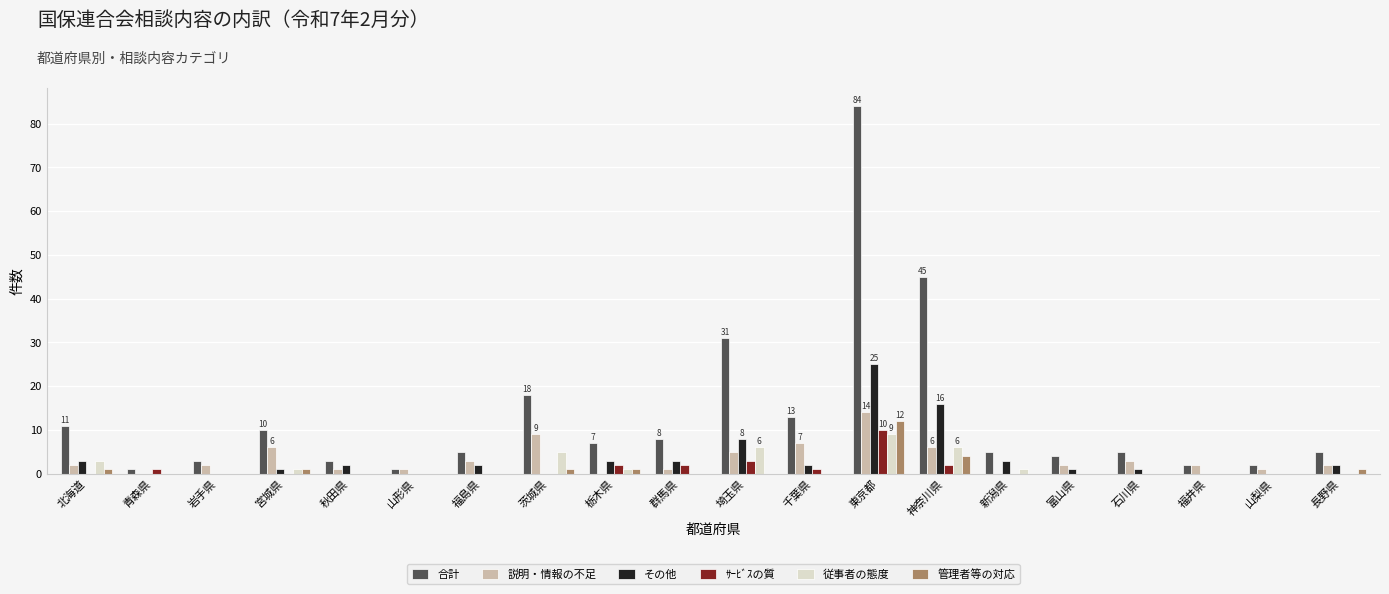

Between 福島県 and 埼玉県, which series saw the biggest shift?

合計